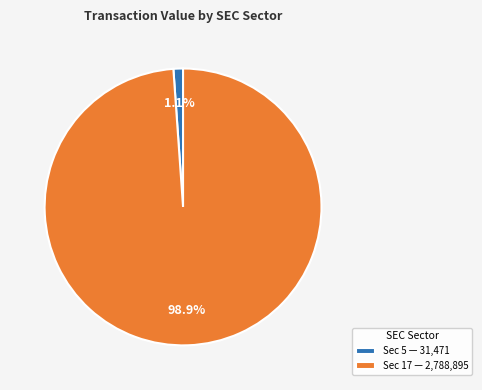

Which slice is the largest?

Sec 17 — 2,788,895